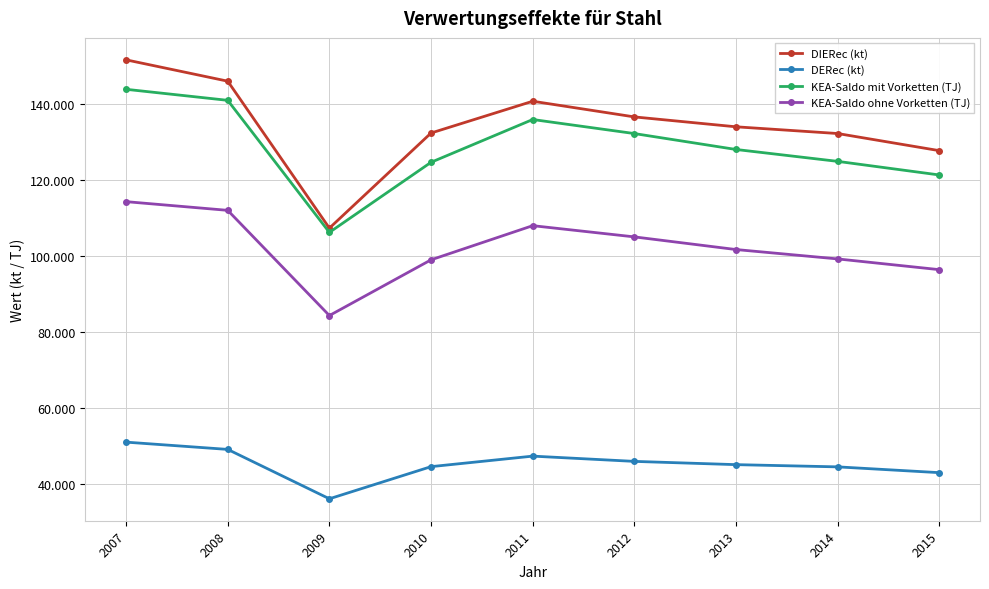

Is this an area chart (filled region under the line)?

No